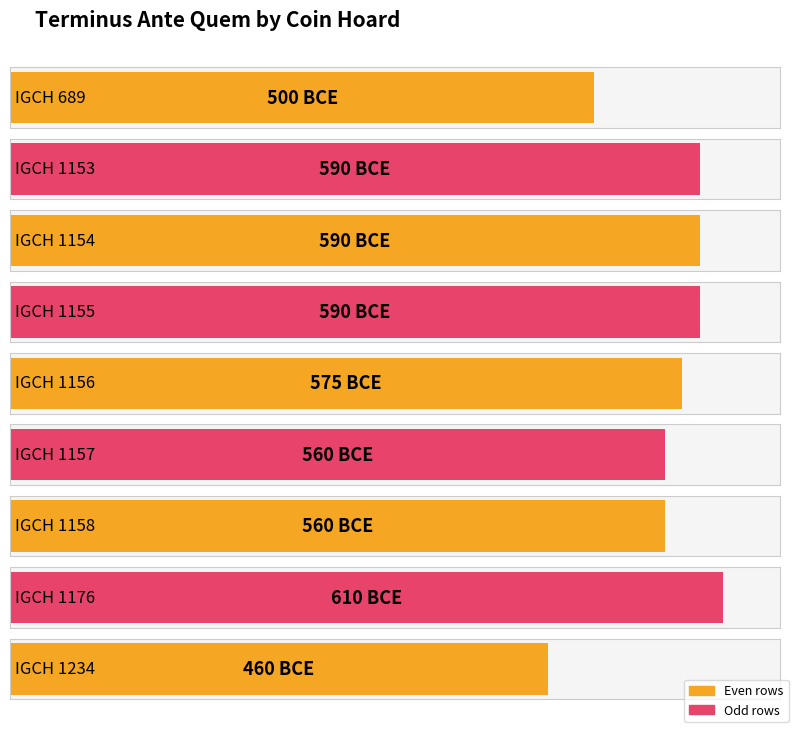

What is the difference between the maximum and minimum values?

150